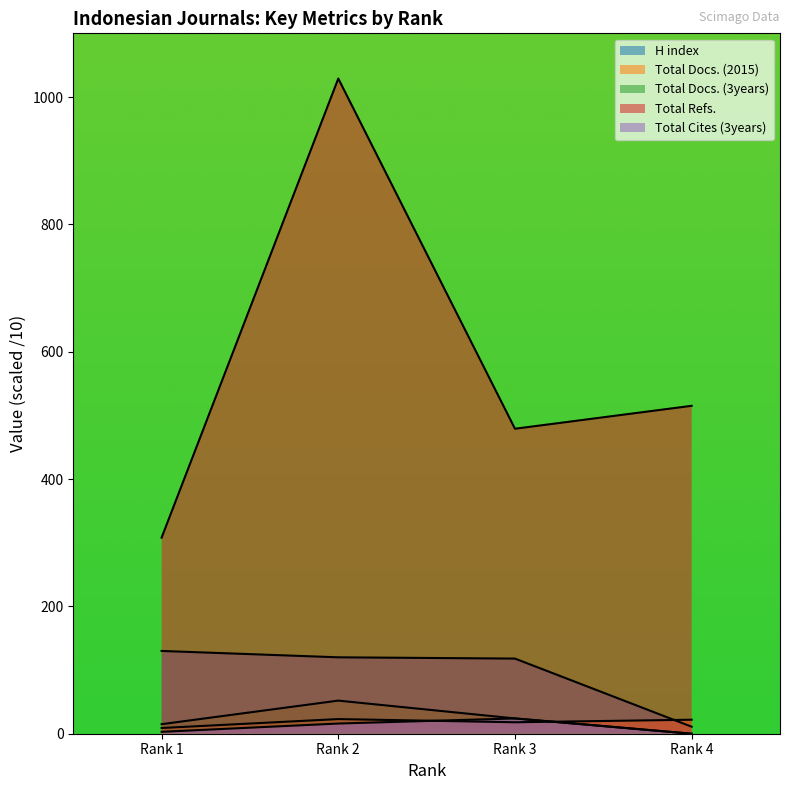

How many values in Total Docs. (3years) are above zero?

3